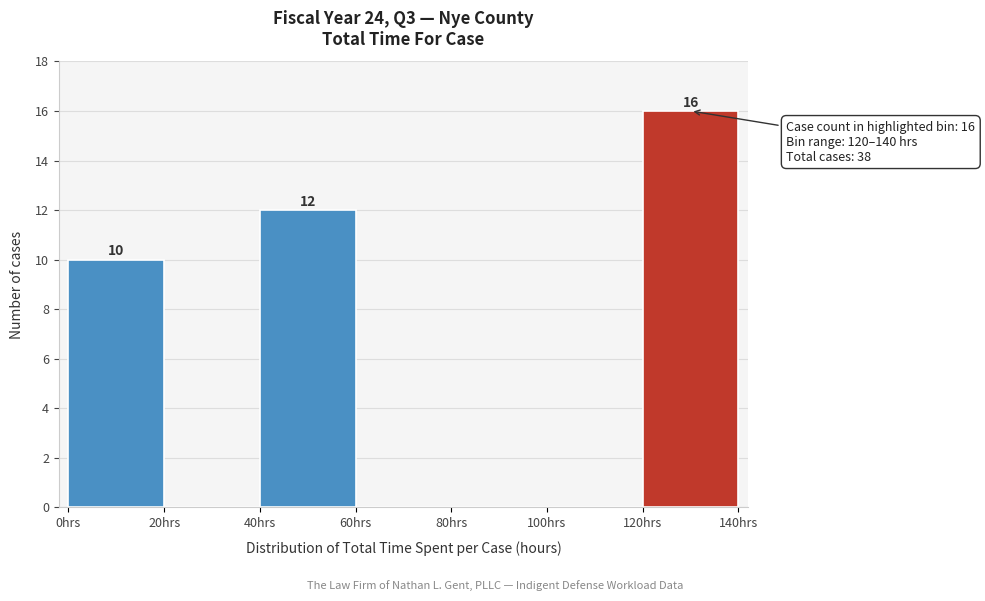

Over which range of the x-axis is the bar tallest?

120 to 140